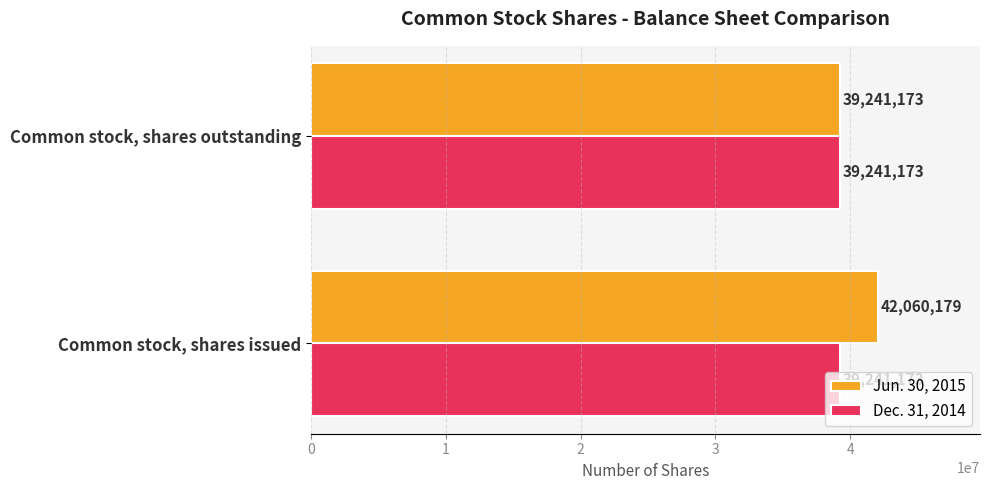

Read the Dec. 31, 2014 value at Common stock, shares outstanding.

39241173